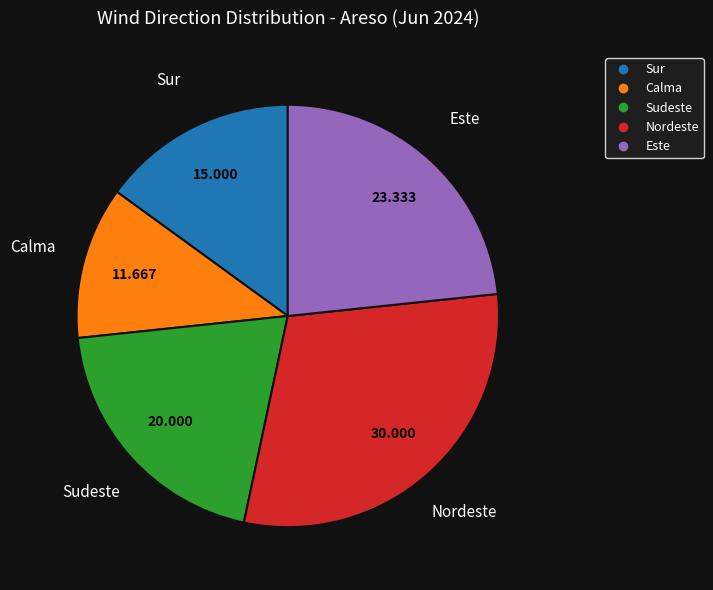

Does any single category account for the majority?

No